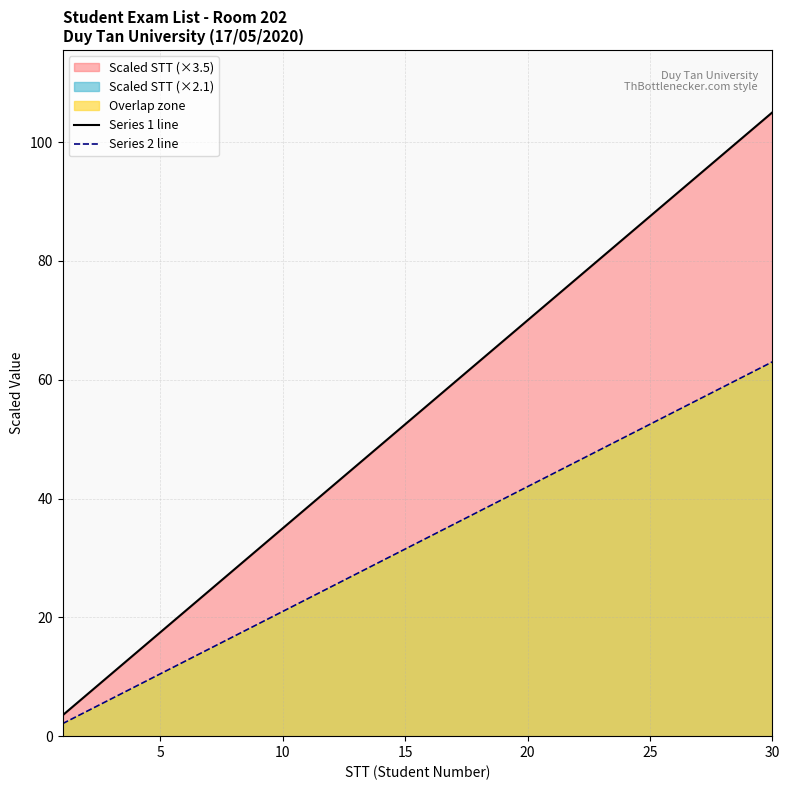

Rank the series by their average value, from highest to lowest.

Series 1 line, Series 2 line